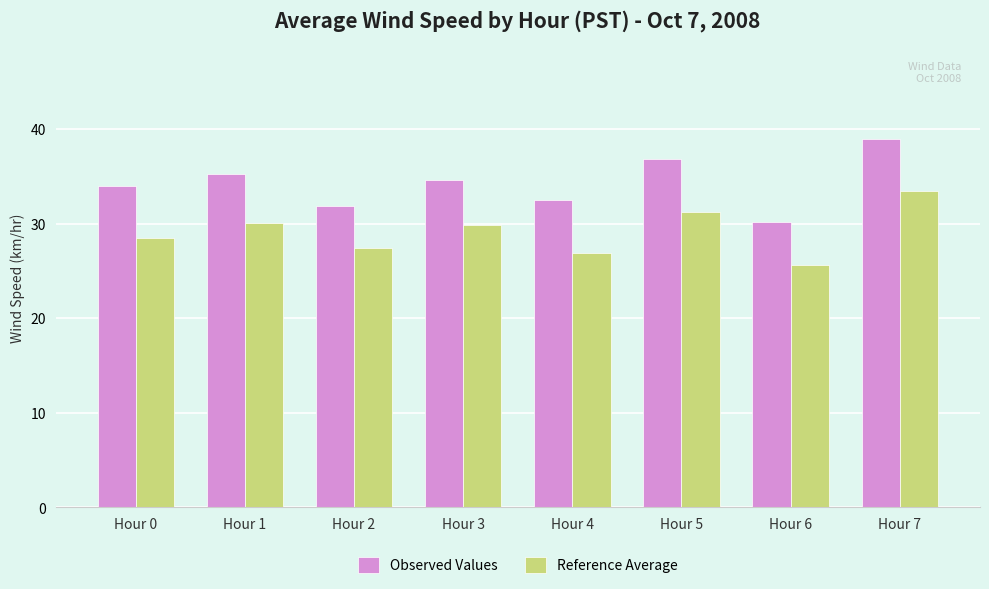

What is the value of the Observed Values bar at the 7th from the left?

30.1